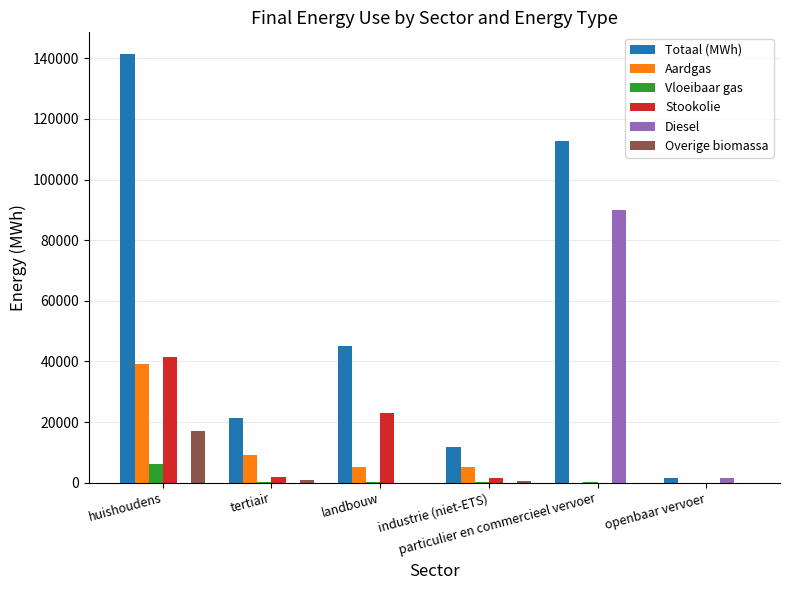

At which label does Stookolie first exceed 1860?

huishoudens